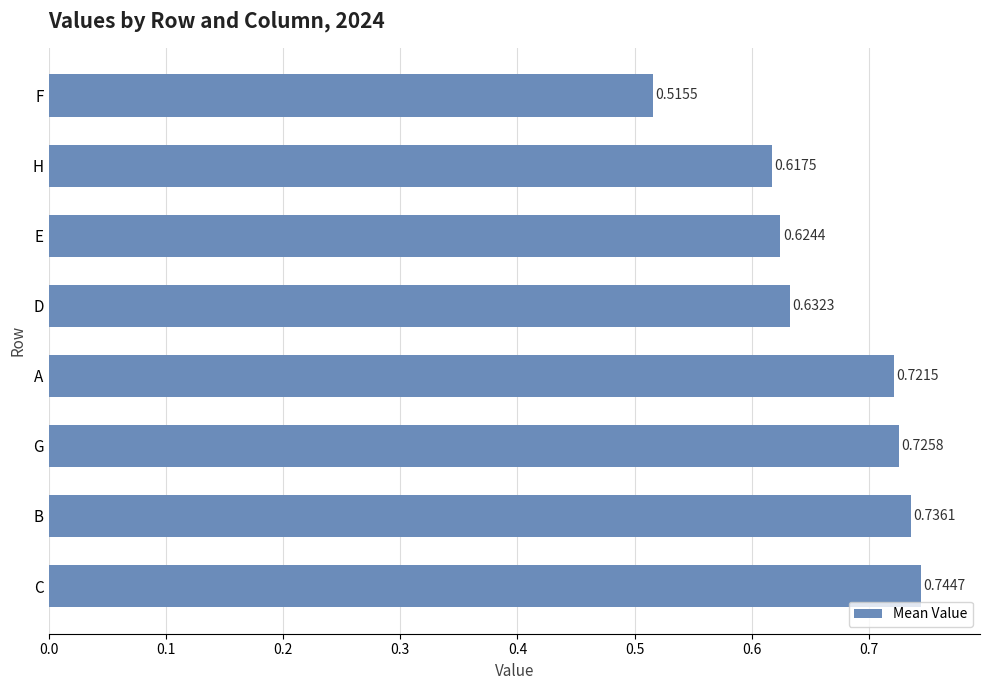

Which category has the highest value across all series?

C